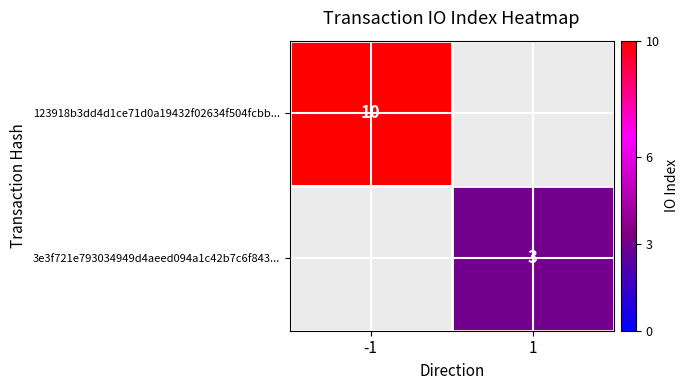

The value of 123918b3dd4d1ce71d0a19432f02634f504fcbb... at -1 is 10. True or false?

True